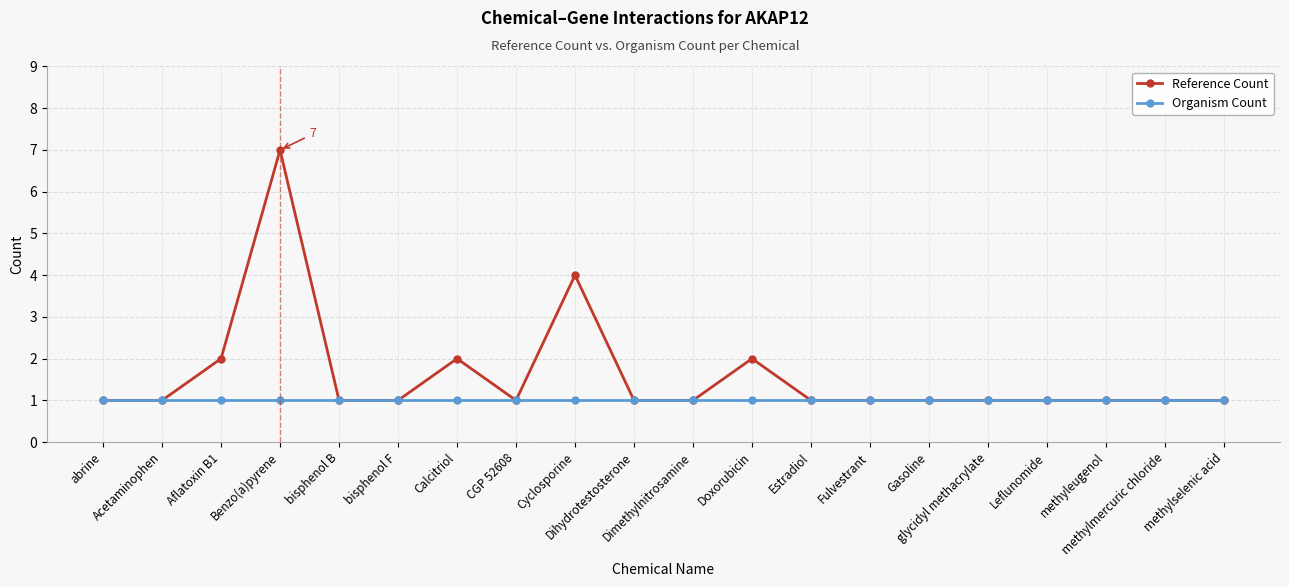

List the series in order of their peak value, lowest first.

Organism Count, Reference Count